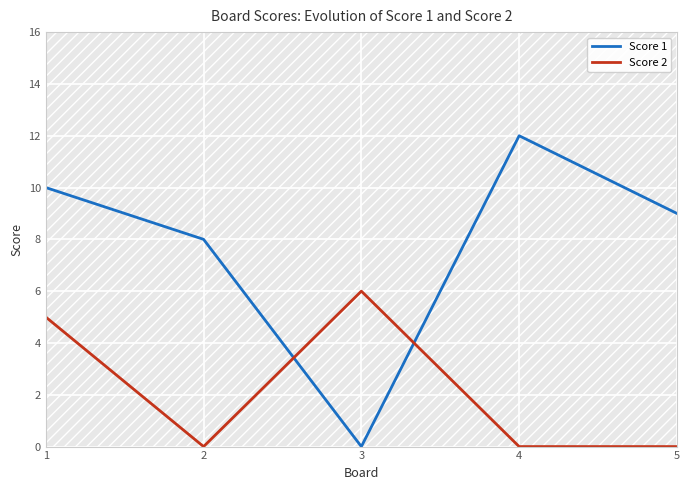

Which has a higher value, 5 or 4?

4